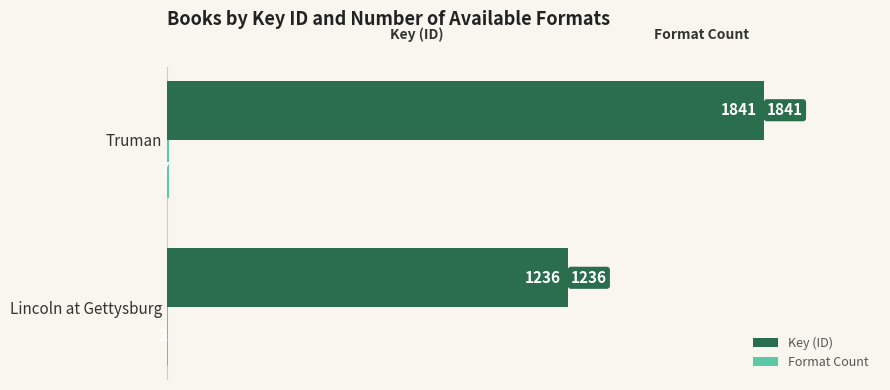

Which series has the largest total across all categories?

Key (ID)